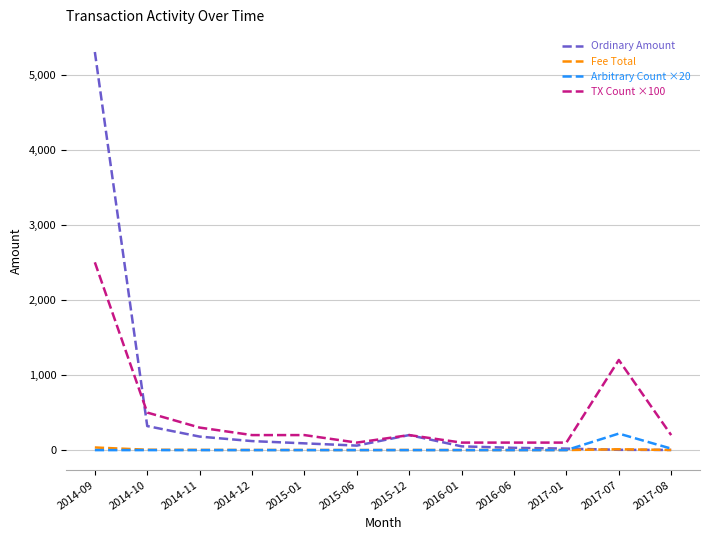

Which category has the highest value in the TX Count ×100 series?

2014-09